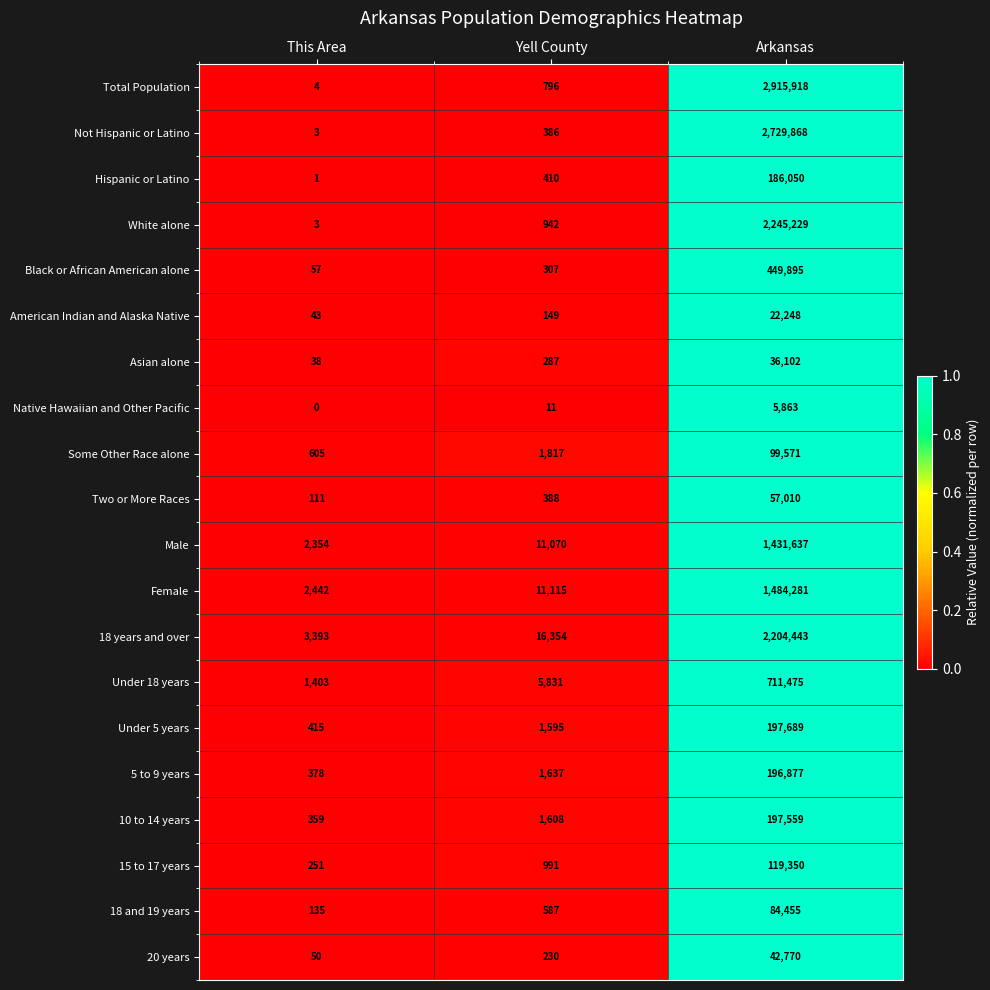

Which series has the largest range (max minus min)?

Total Population